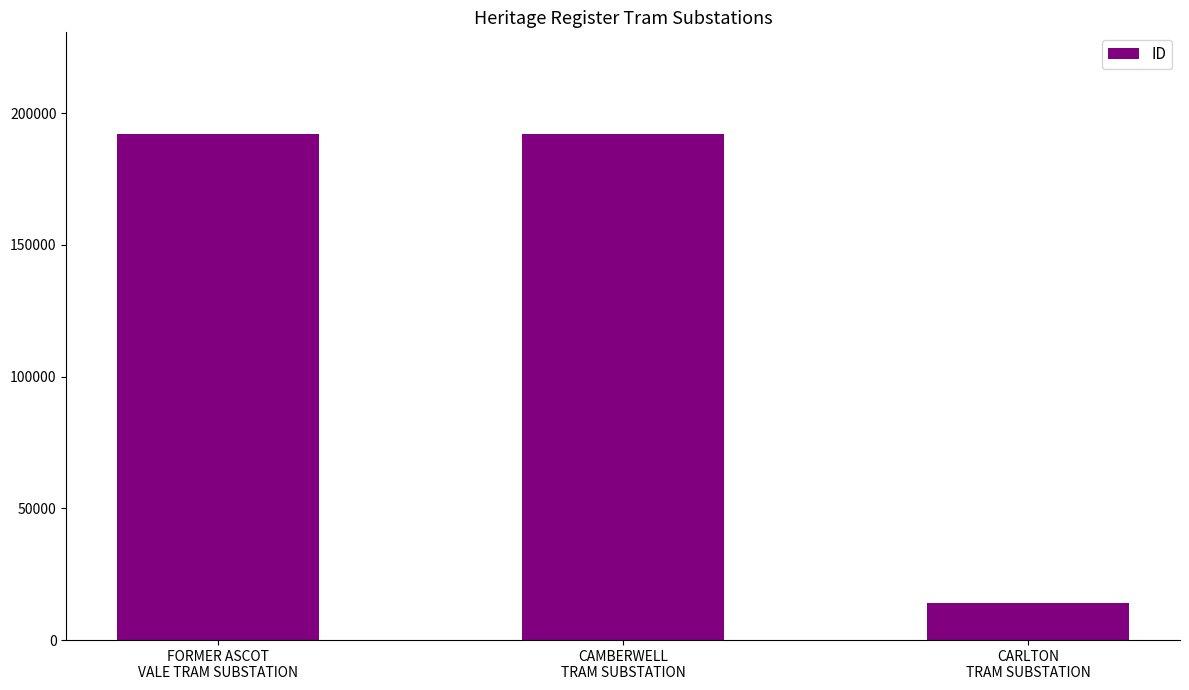

The chart shows a value of 192284 at FORMER ASCOT
VALE TRAM SUBSTATION. True or false?

True